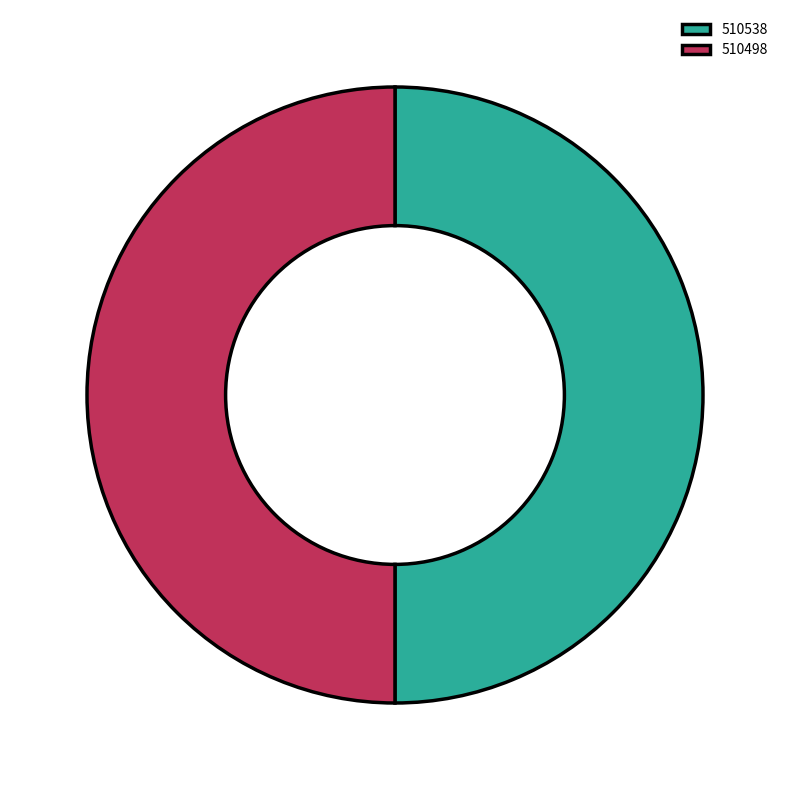

Is it true that 510498 is 63% of the pie?

False